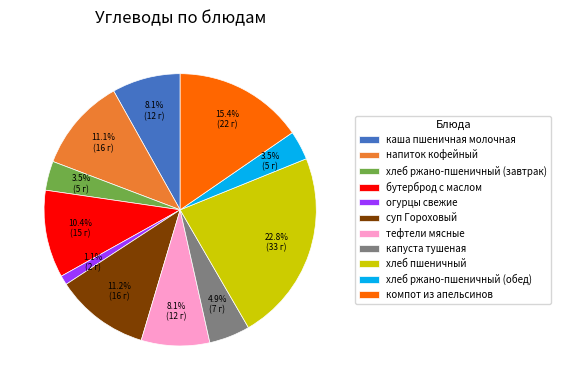

Is it true that напиток кофейный is 6% of the pie?

False